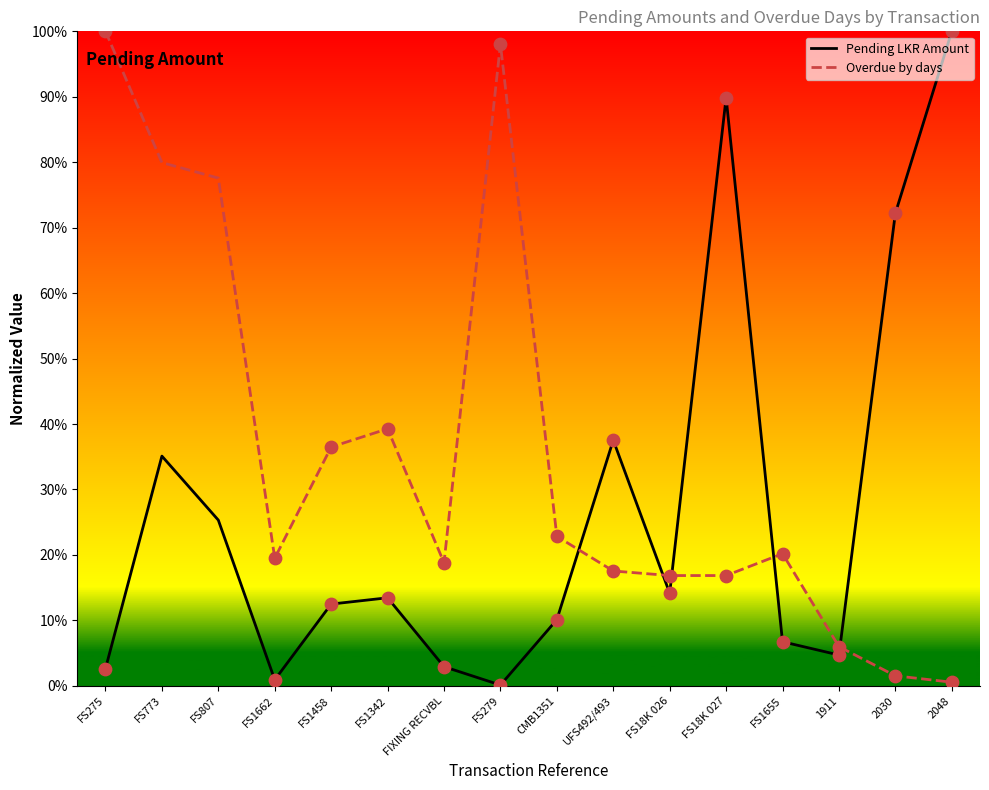

What is the difference between the highest and lowest values at FS18K 027?

73.0